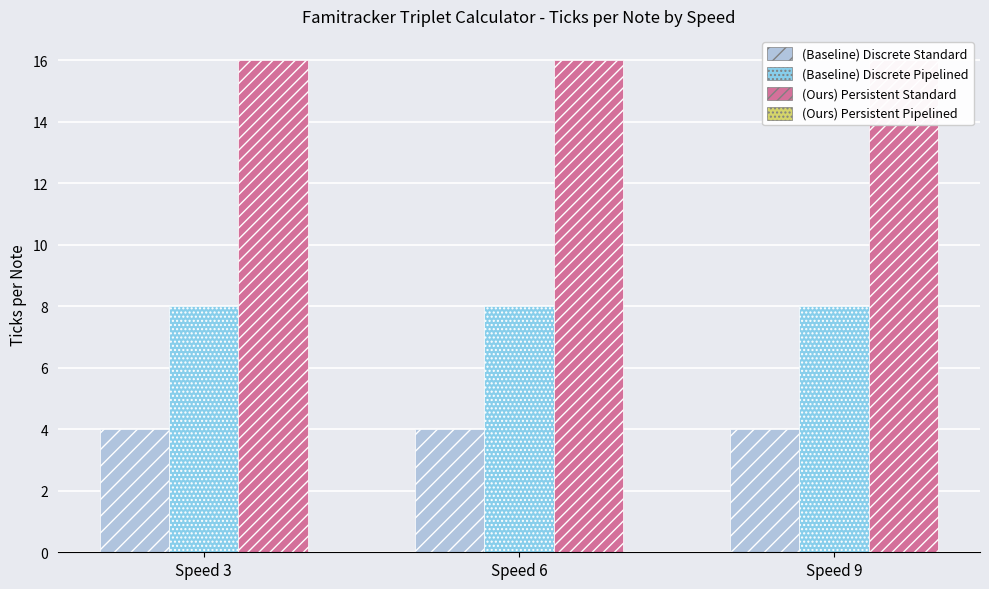

At how many categories does at least one series exceed 12?

3